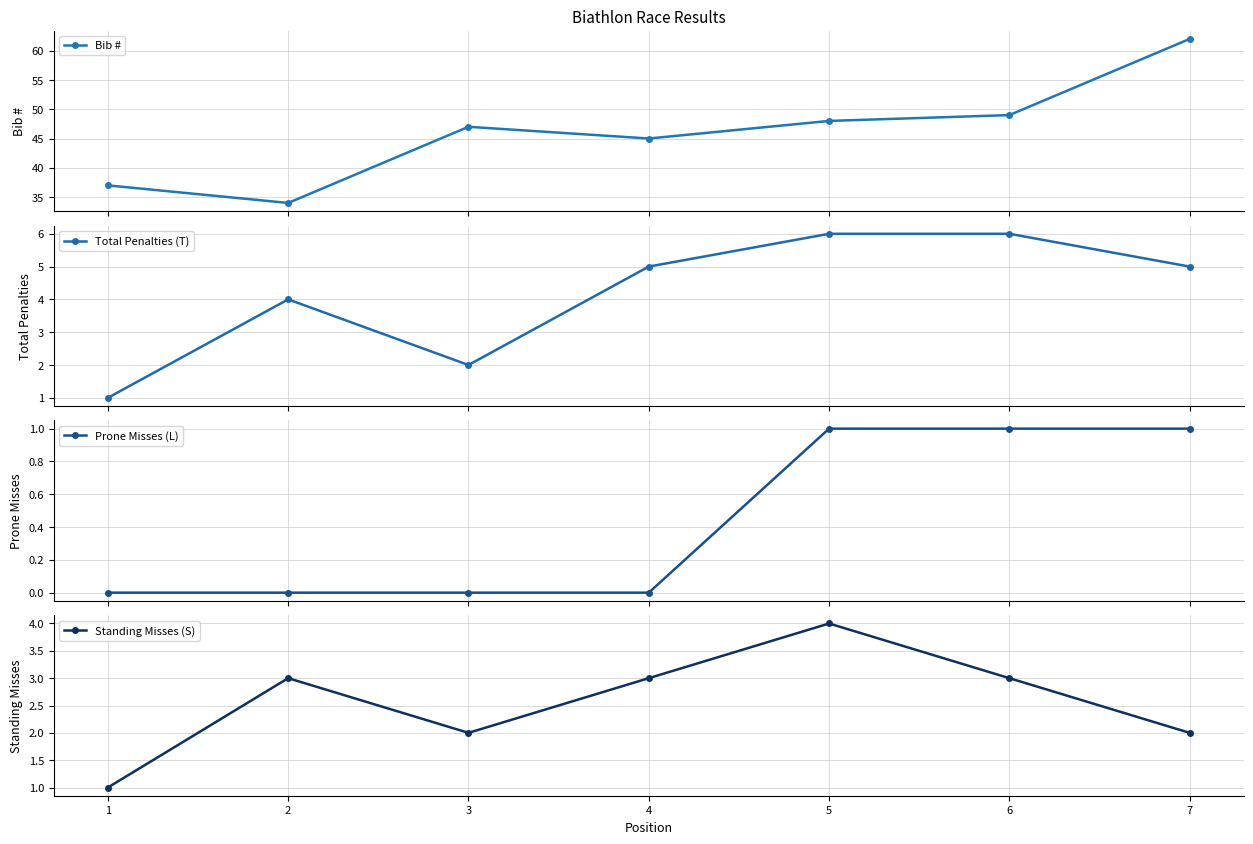

True or false: Prone Misses (L) and Total Penalties (T) intersect in this chart.

False